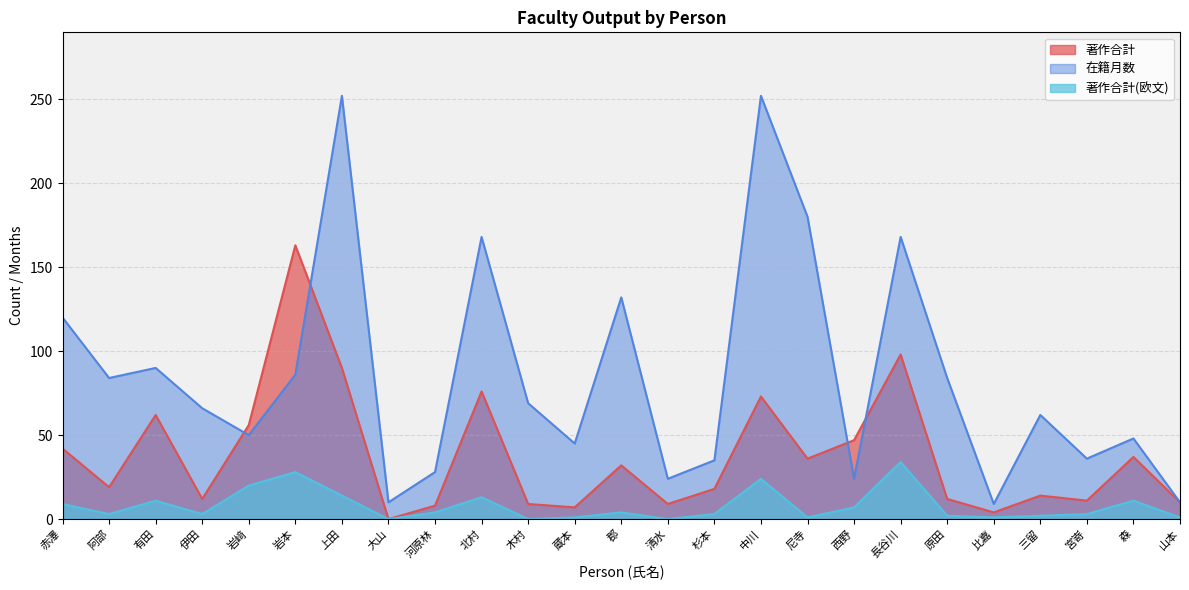

Rank the series by their average value, from lowest to highest.

著作合計(欧文), 著作合計, 在籍月数